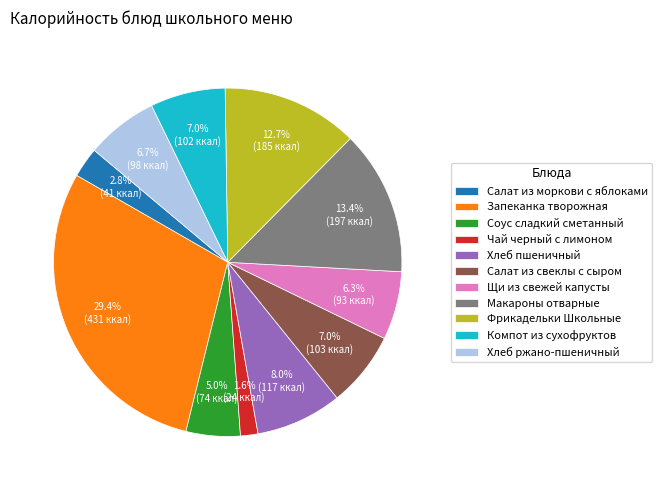

Count the number of slices in the pie.

11